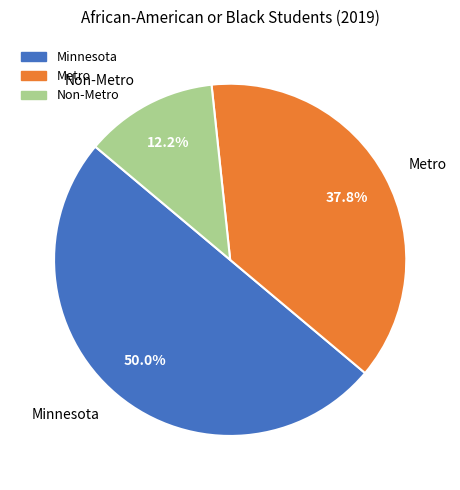

Approximately how many times larger is the value at Metro compared to Minnesota?

0.8